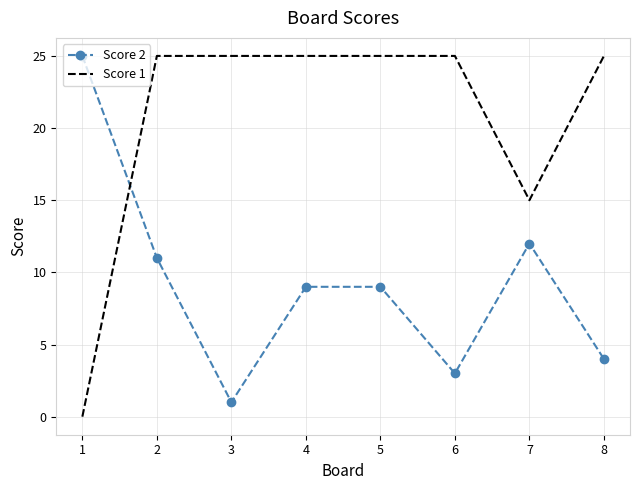

What is the difference between the maximum and second lowest values in the Score 2 series?

22